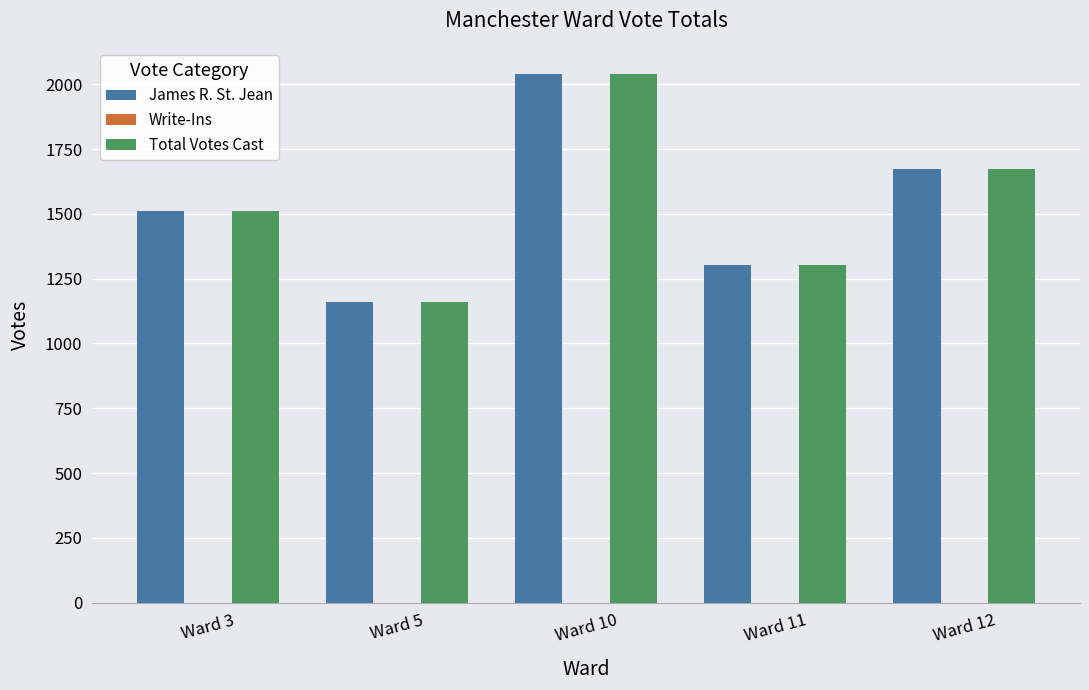

Rank the categories by James R. St. Jean value from lowest to highest.

Ward 5, Ward 11, Ward 3, Ward 12, Ward 10